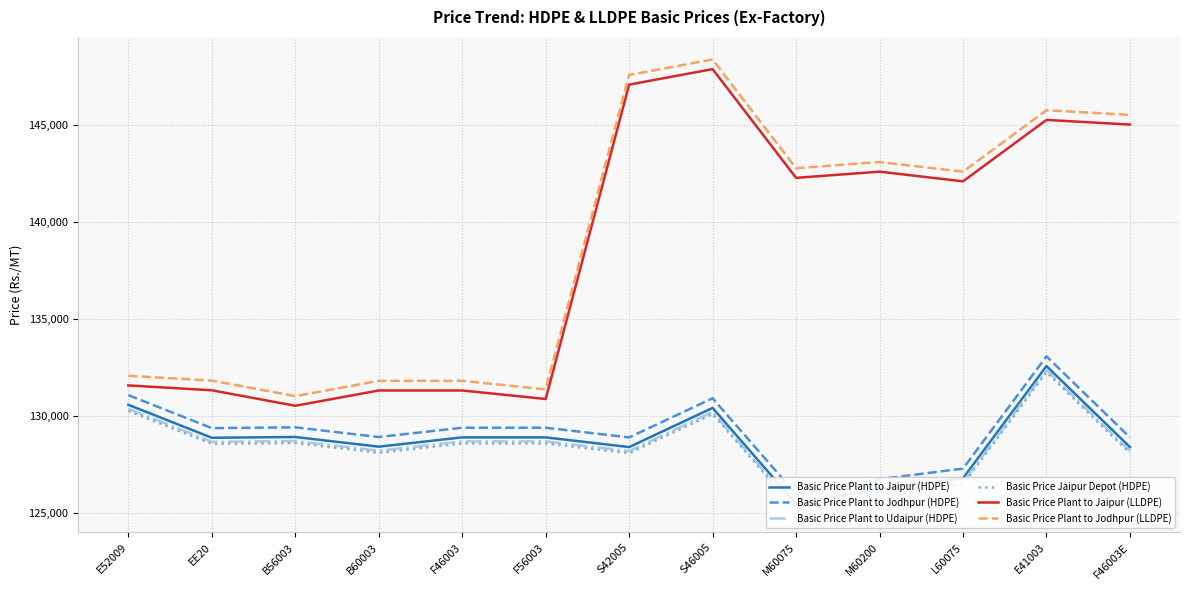

What are all the series names shown in the legend?

Basic Price Plant to Jaipur (HDPE), Basic Price Plant to Jodhpur (HDPE), Basic Price Plant to Udaipur (HDPE), Basic Price Jaipur Depot (HDPE), Basic Price Plant to Jaipur (LLDPE), Basic Price Plant to Jodhpur (LLDPE)